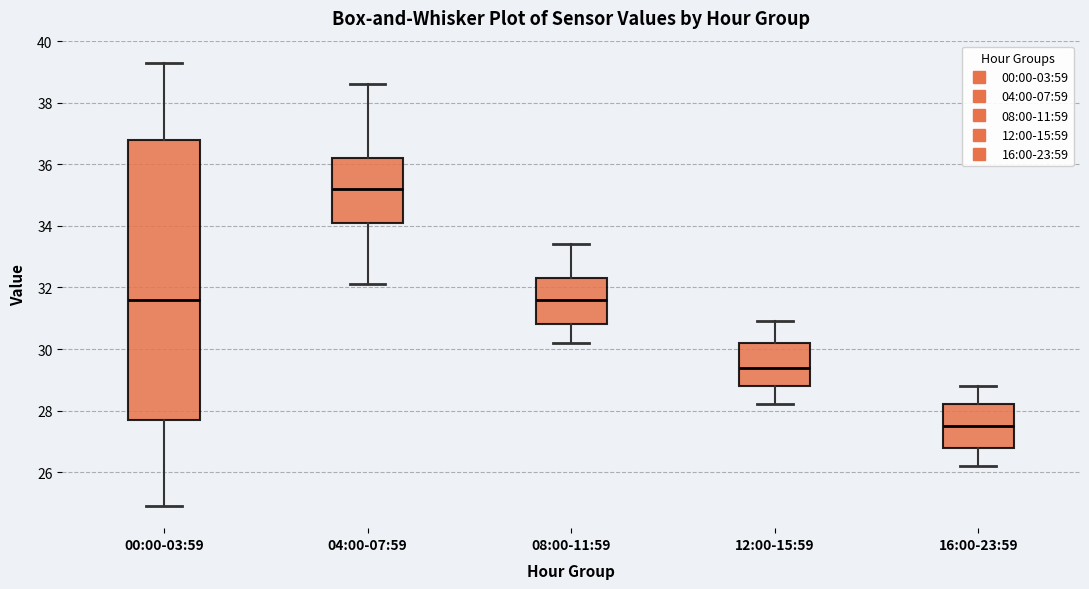

Comparing the boxes themselves (not the whiskers), which one is the tallest?

00:00-03:59